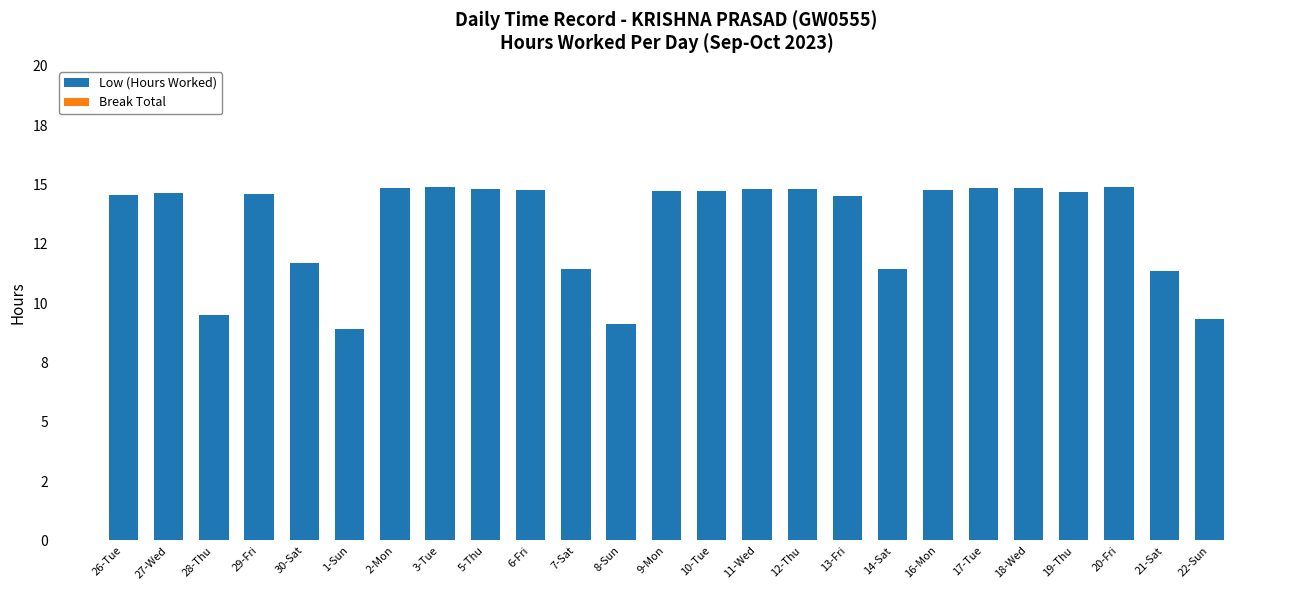

Are the bars grouped side by side (vs. stacked)?

No